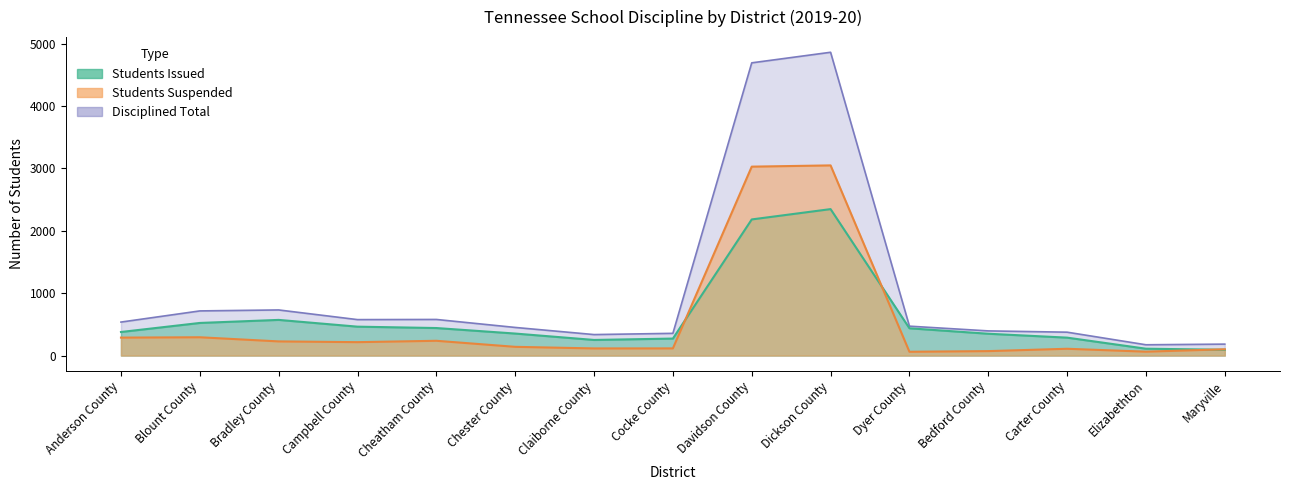

At Campbell County, list the series in order from smallest to largest.

Students Suspended, Students Issued, Disciplined Total